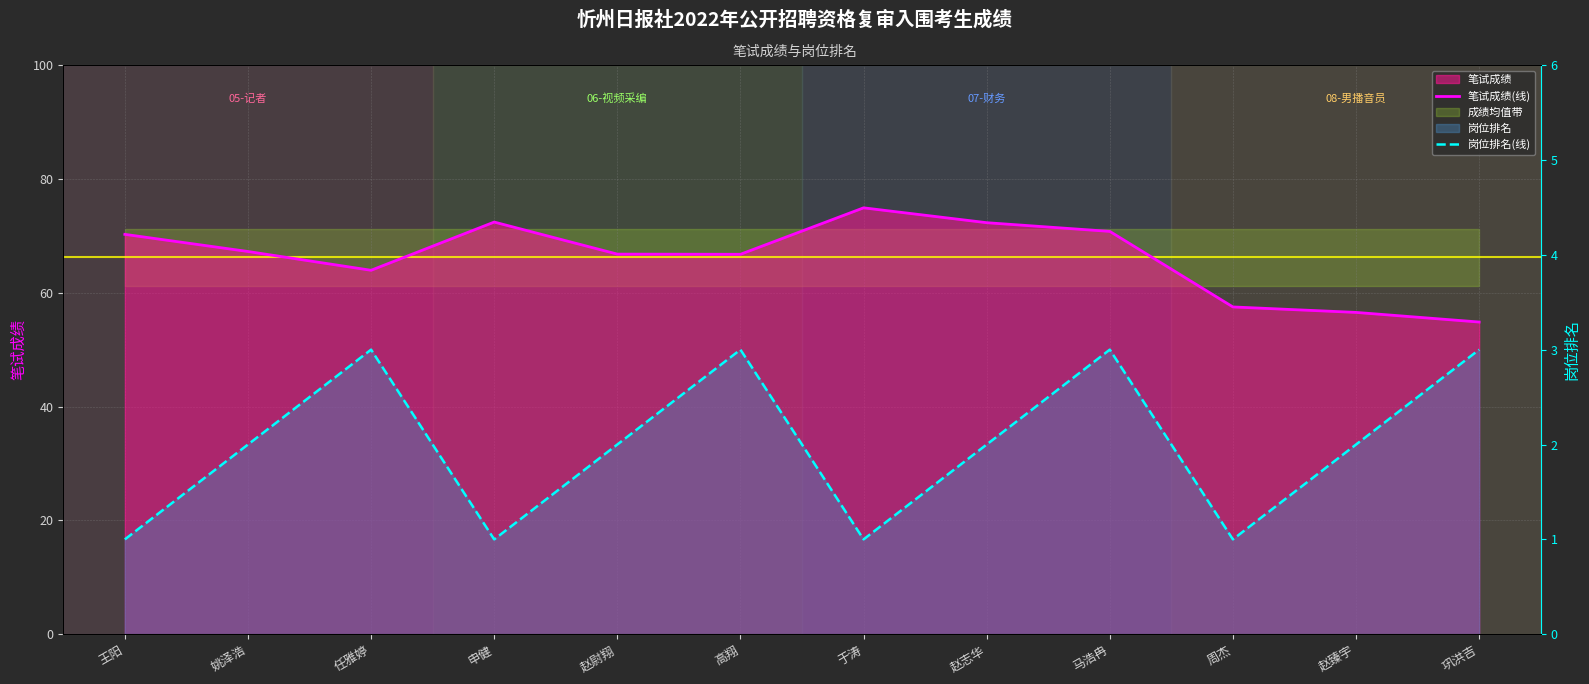

What is the approximate value of 岗位排名(线) at 赵臻宇?

2.0